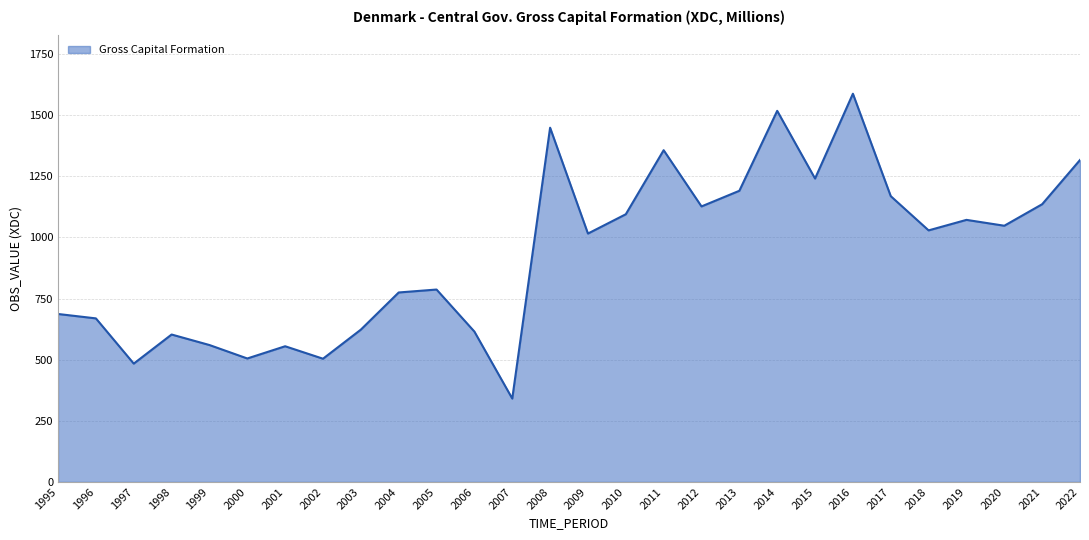

What is the difference between the values at 1996 and 2015?

572